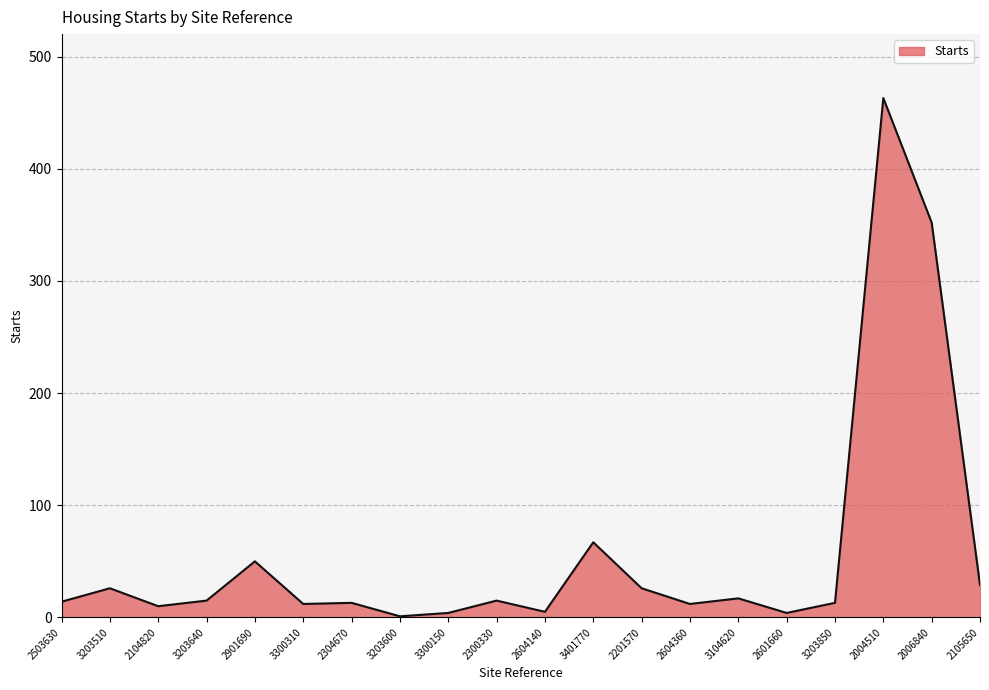

How many distinct data groups are displayed?

1